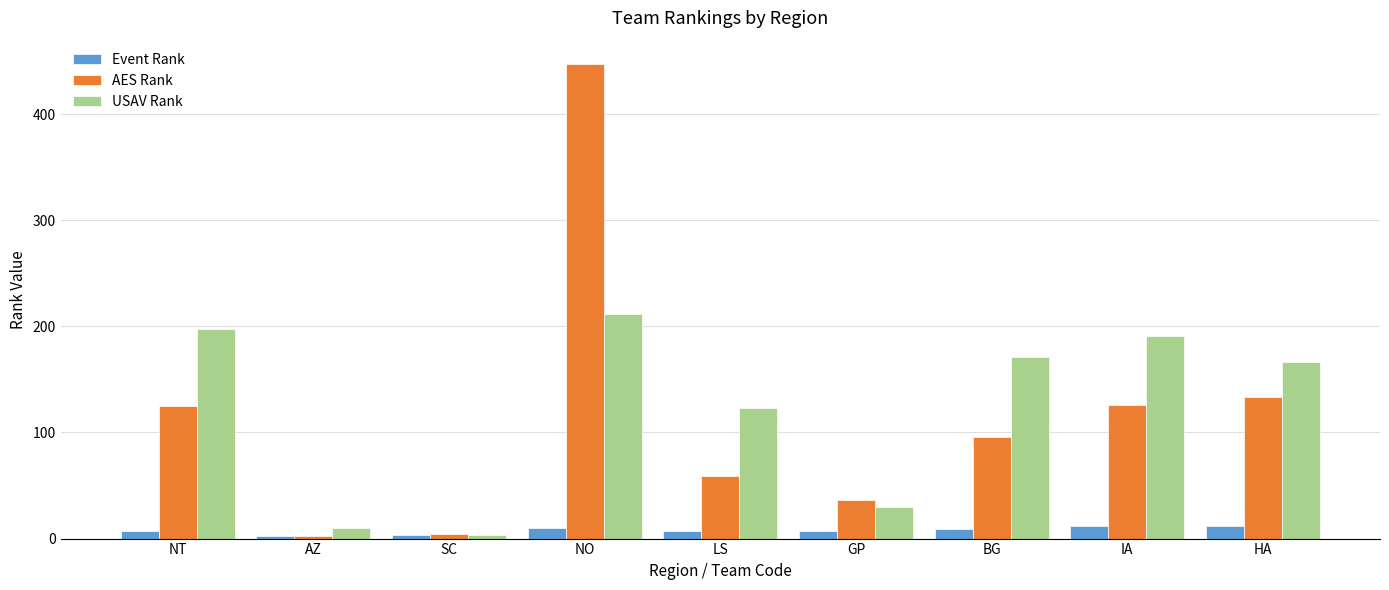

What position from the right is SC?

7